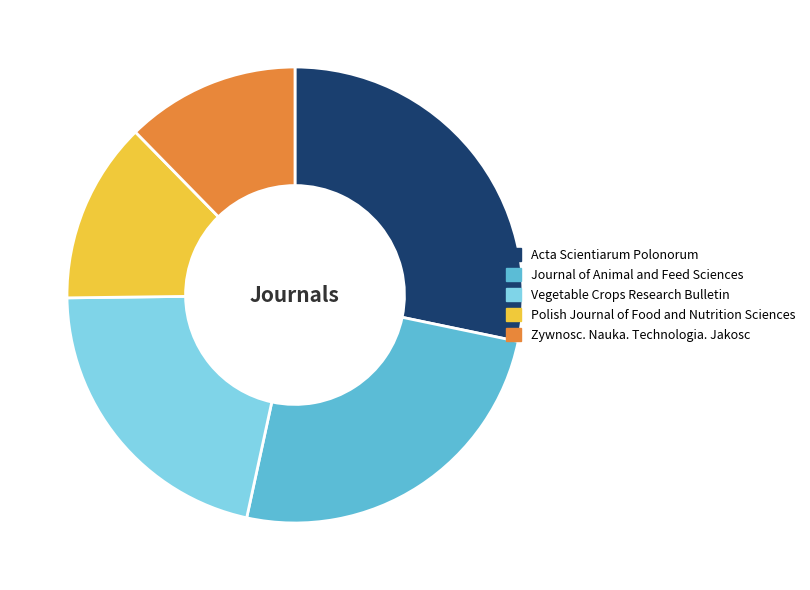

Approximately how many times larger is the value at Acta Scientiarum Polonorum compared to Vegetable Crops Research Bulletin?

1.3